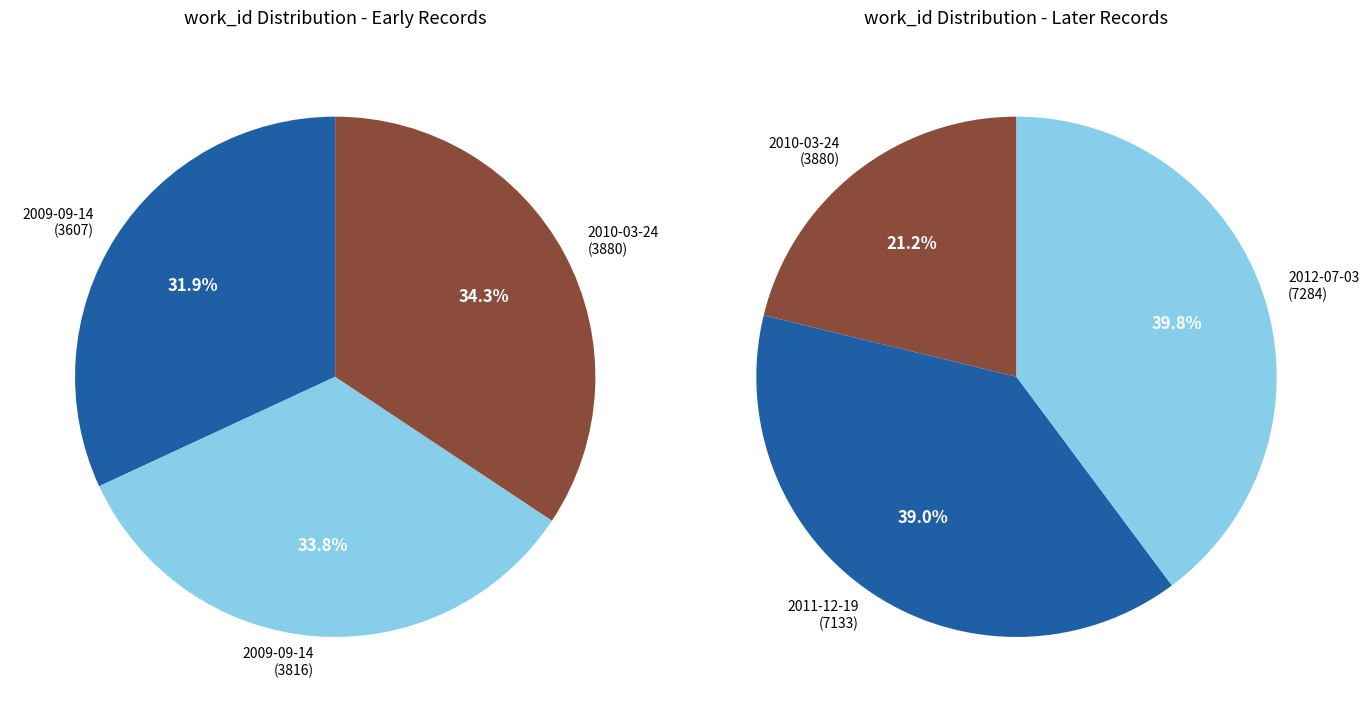

Is it true that 2009-09-14 is 5% of the pie?

False